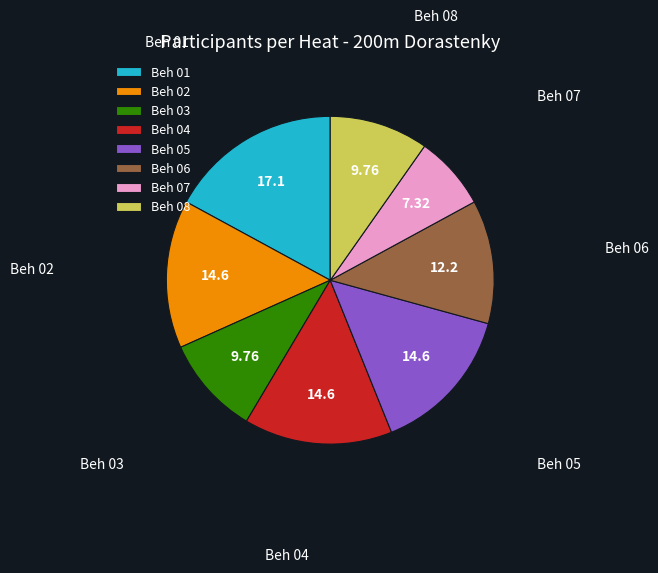

Combined, do Beh 05 and Beh 08 account for over 50%?

No